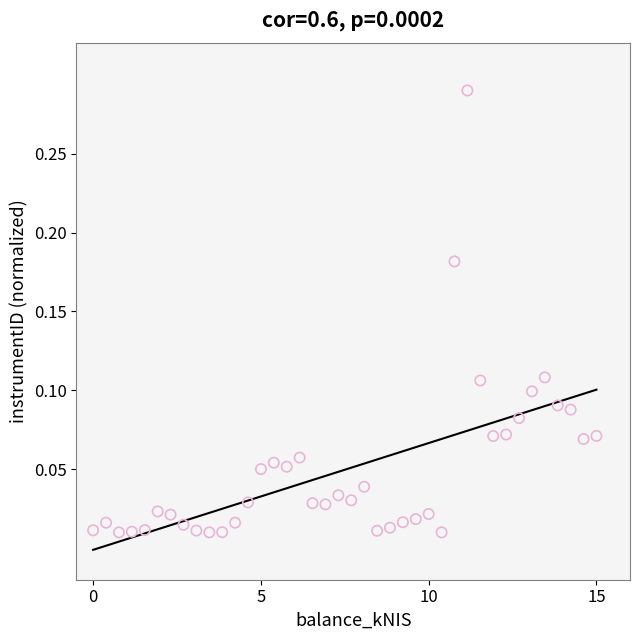

What is the range of X values (max minus min)?

15.0